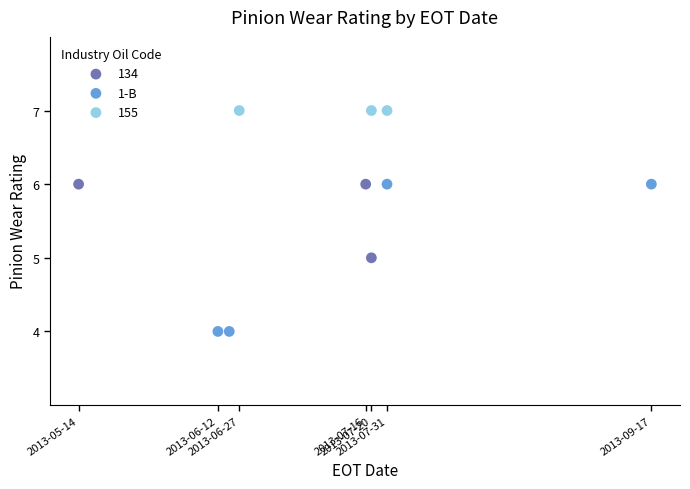

Which series reaches the maximum Y coordinate?

155